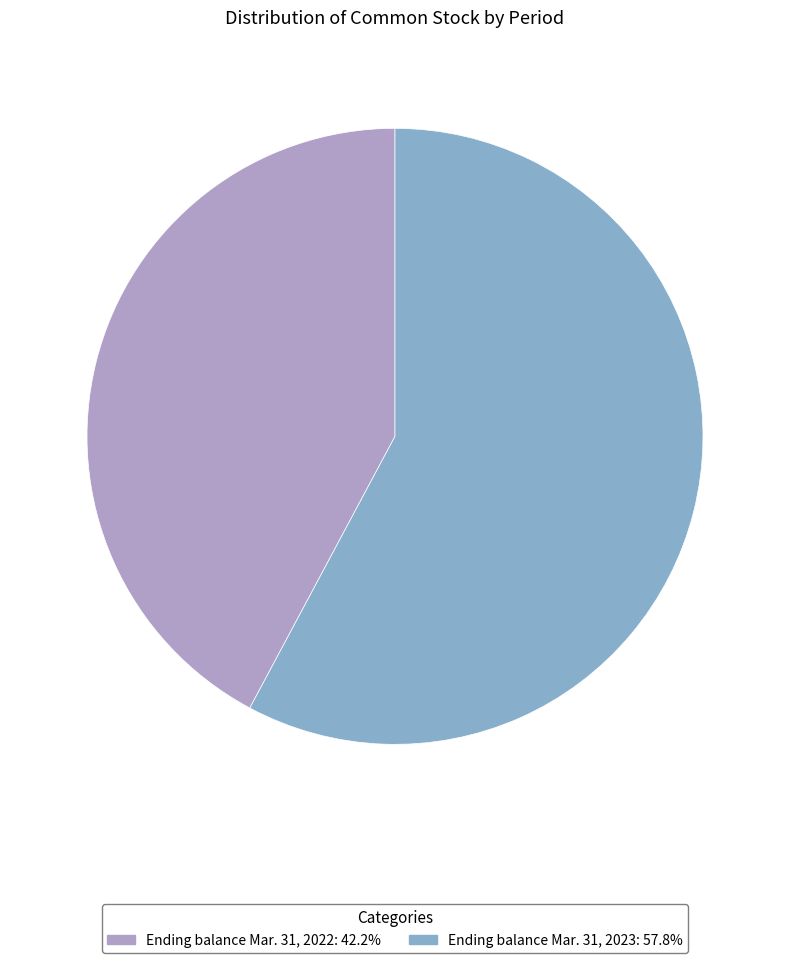

Do Ending balance Mar. 31, 2022 and Ending balance Mar. 31, 2023 together represent more than half of the pie?

Yes